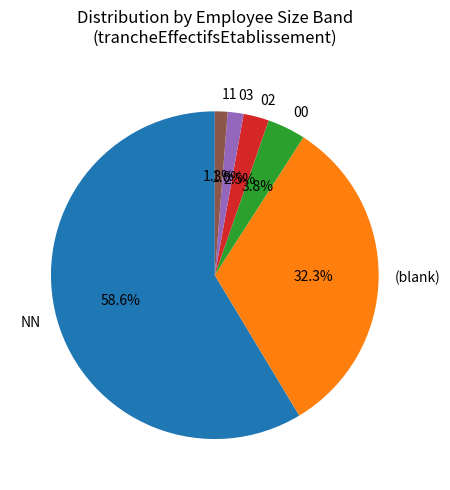

How many slices are in this pie chart?

6